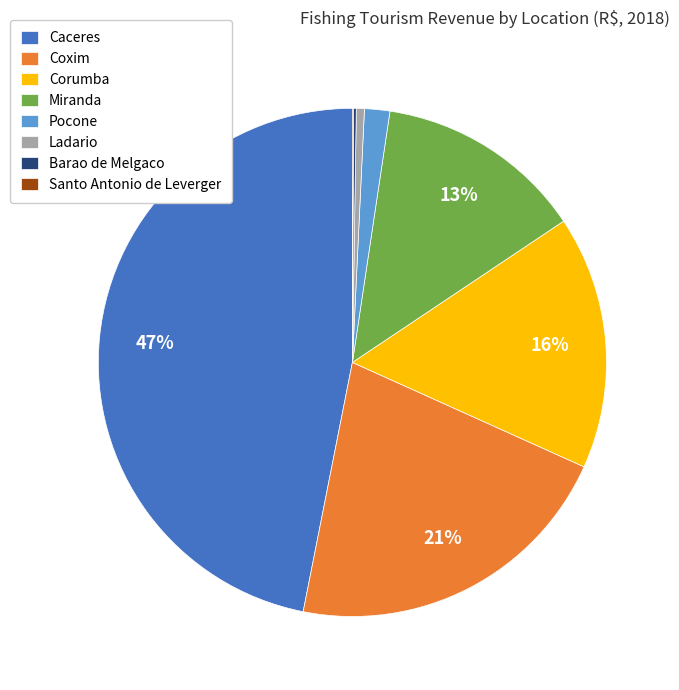

To the nearest percent, what is the average slice percentage?

12%